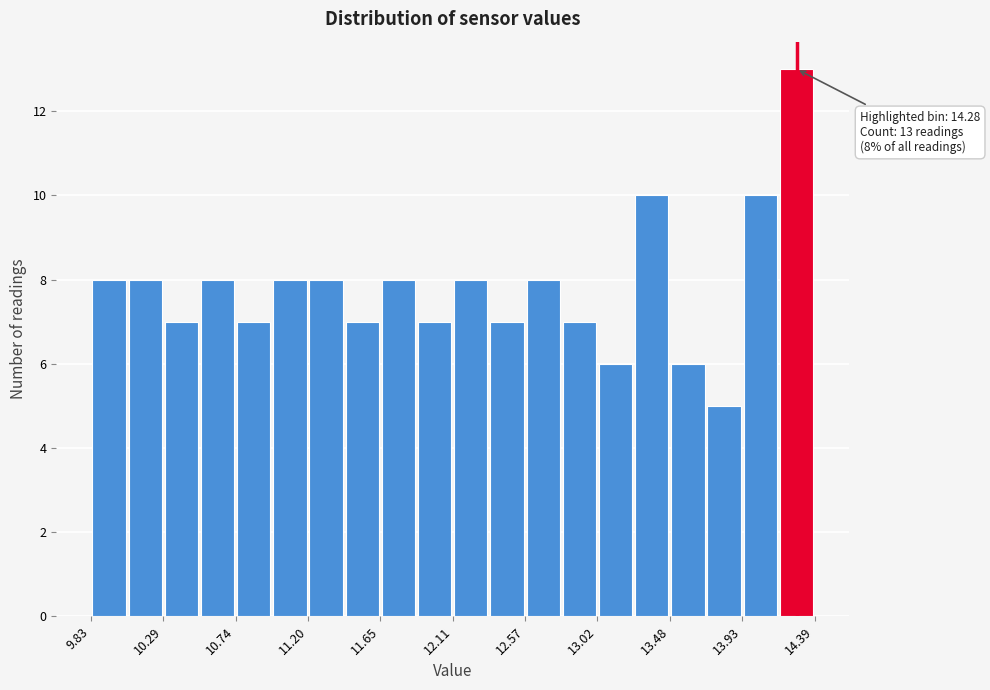

Which range on the x-axis has the tallest bar?

14.15 to 14.40